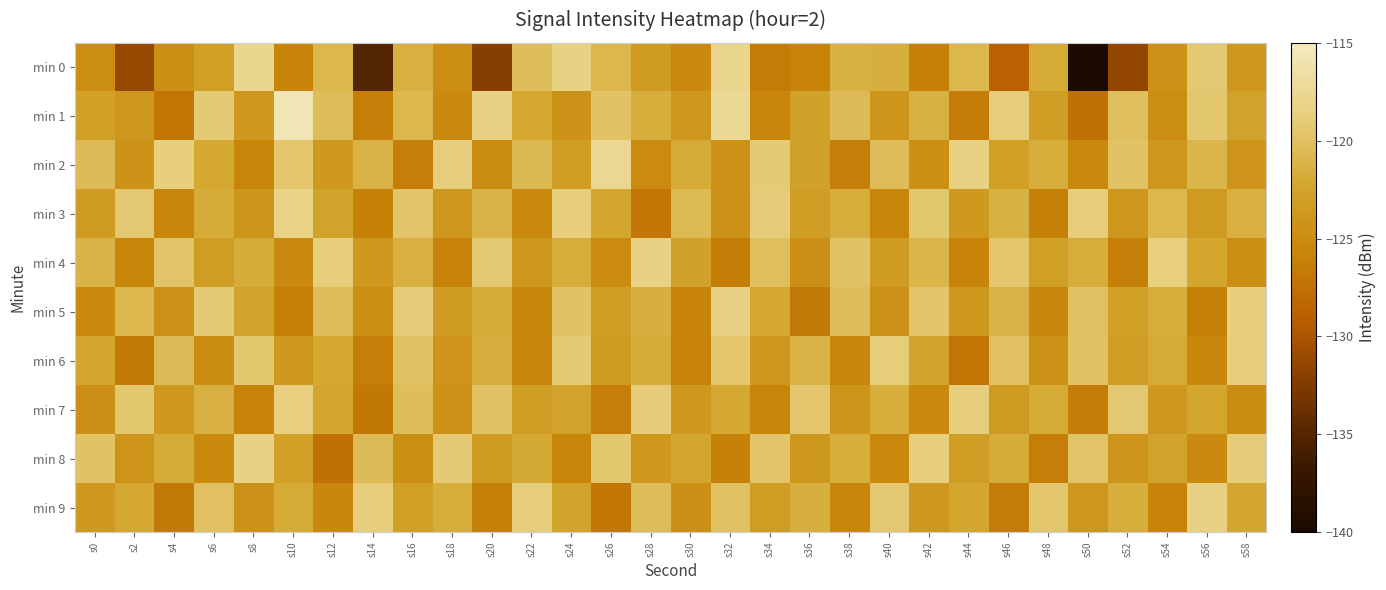

What is the spread (max minus min) of values at s4?

8.3